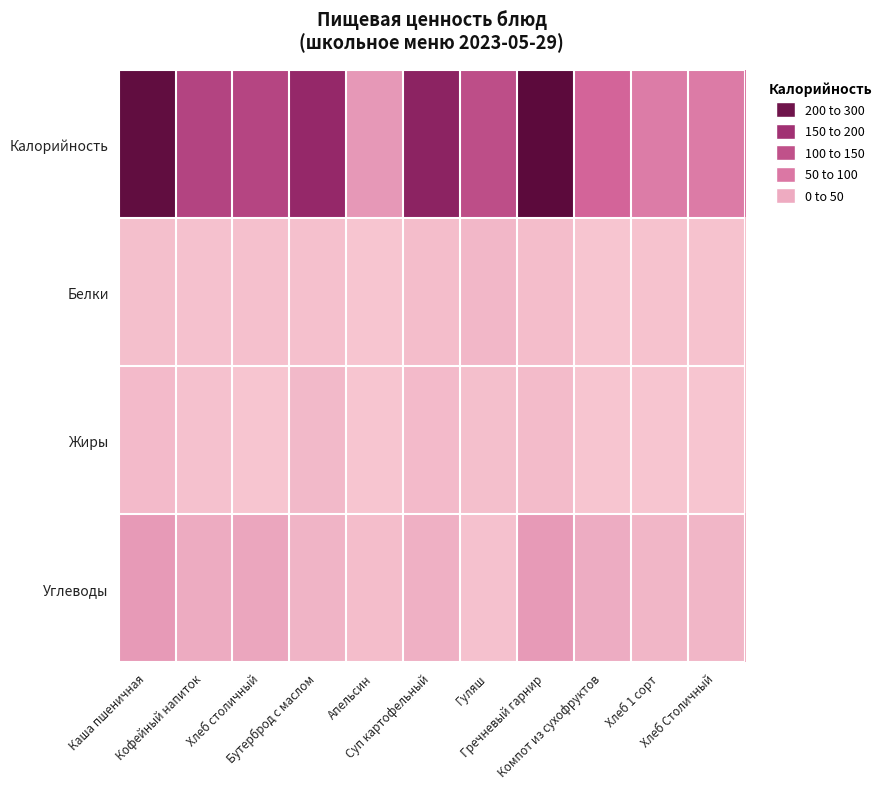

Which series has the largest total across all categories?

Калорийность